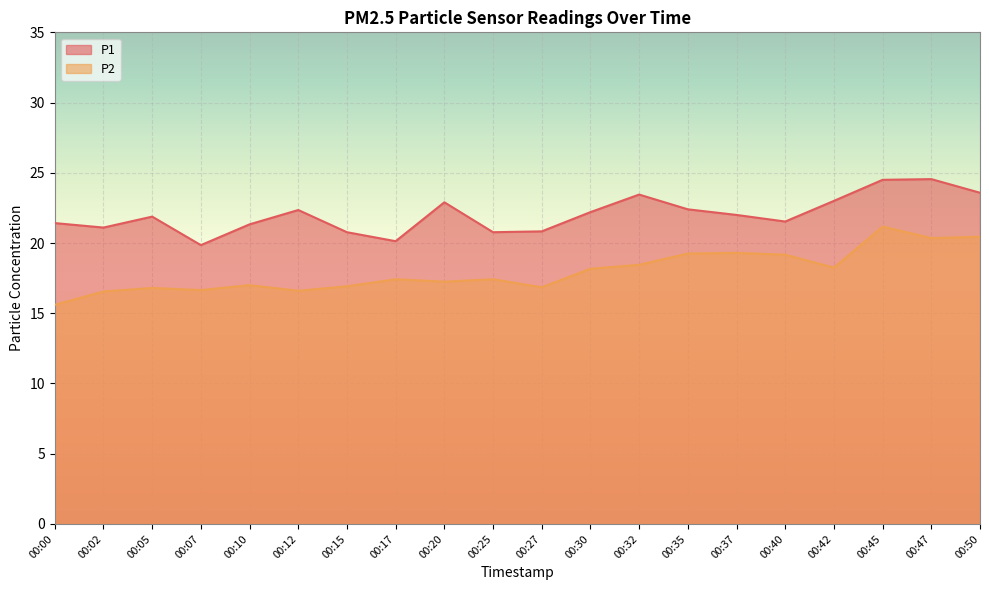

What is the sum of all P1 values?

440.5